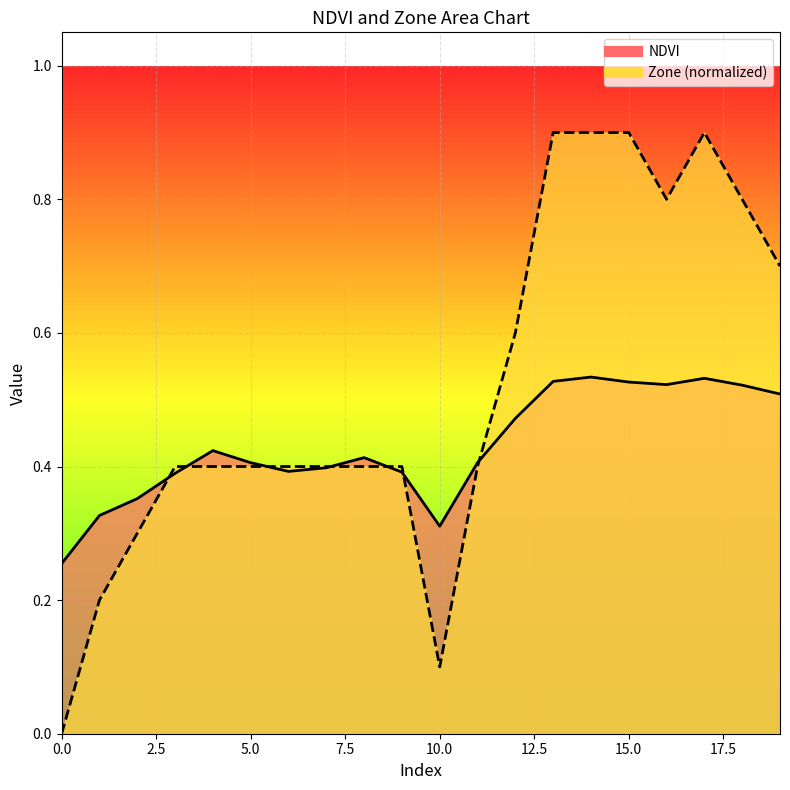

At 6, list the series in order from smallest to largest.

NDVI, Zone